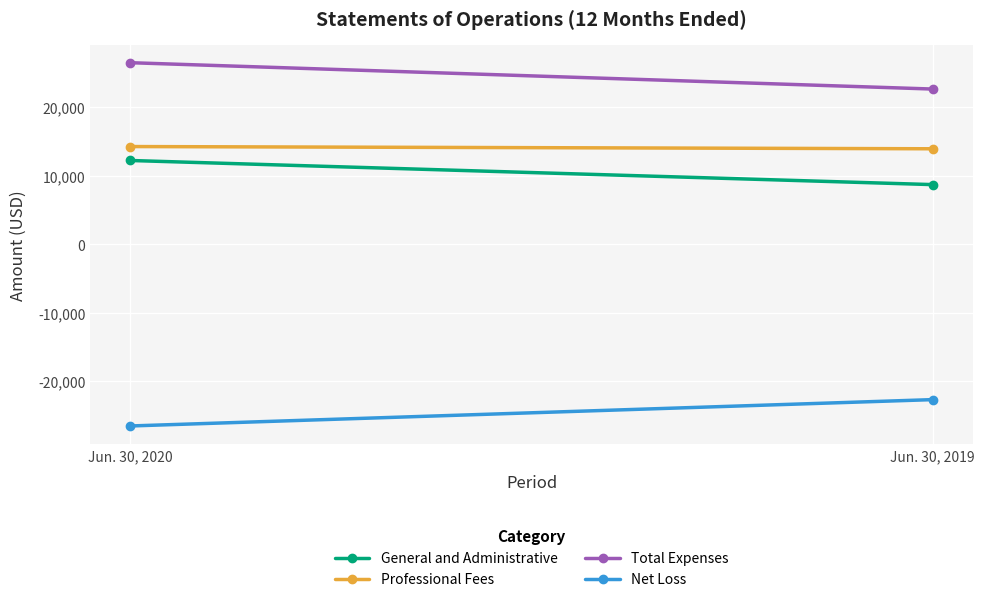

What is the sum of all Net Loss values?

-49176